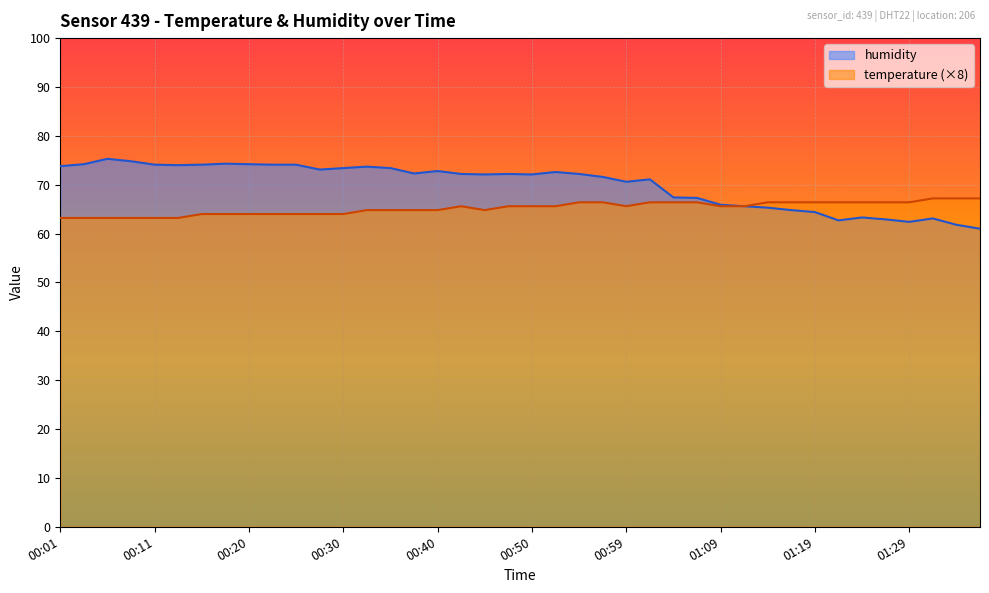

What is the sum of the humidity values at 00:23 and 01:19?

138.5